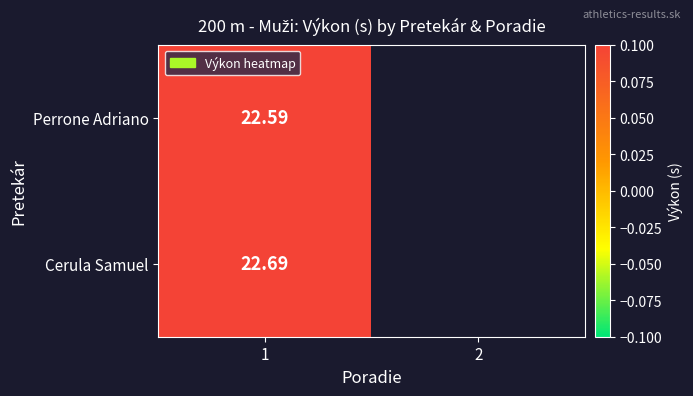

Rank the categories by Cerula Samuel value from lowest to highest.

1, 2